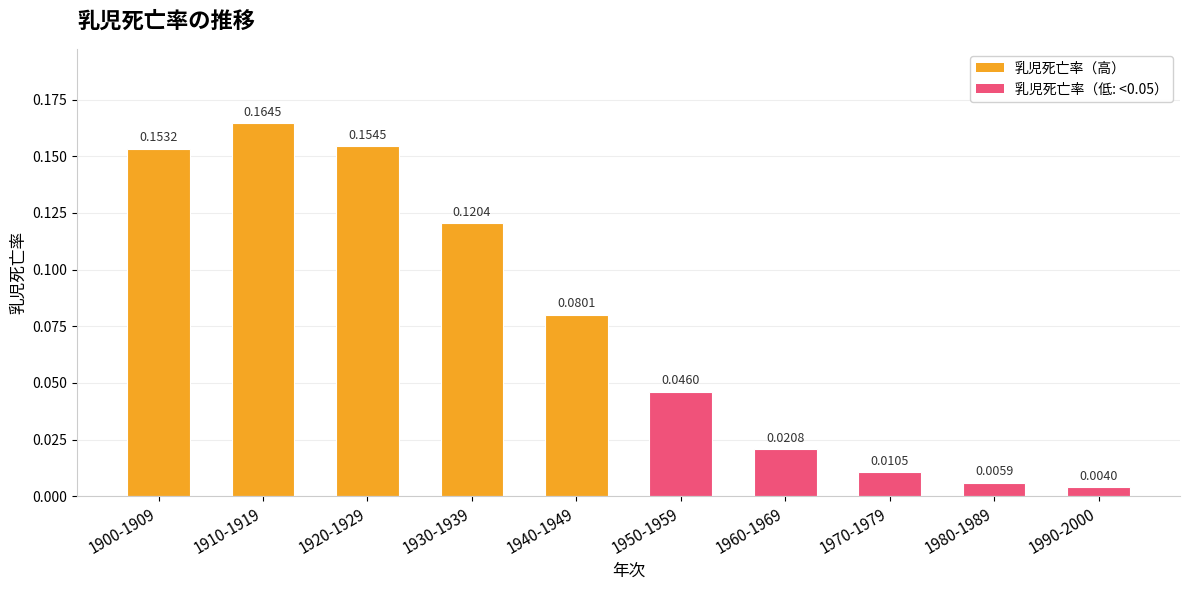

What is the sum of all values?

0.8